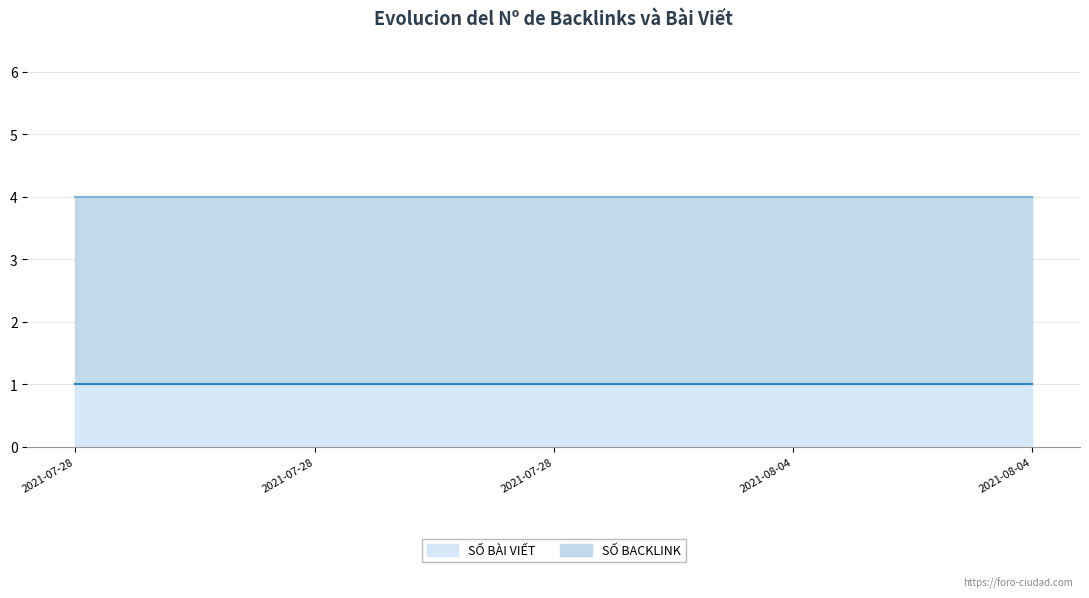

How many lines are shown in the chart?

2